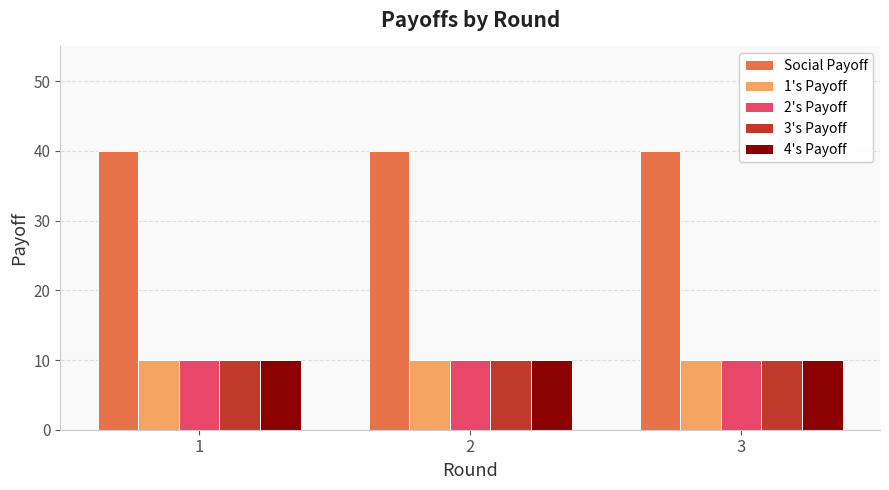

At how many categories does at least one series exceed 37?

3